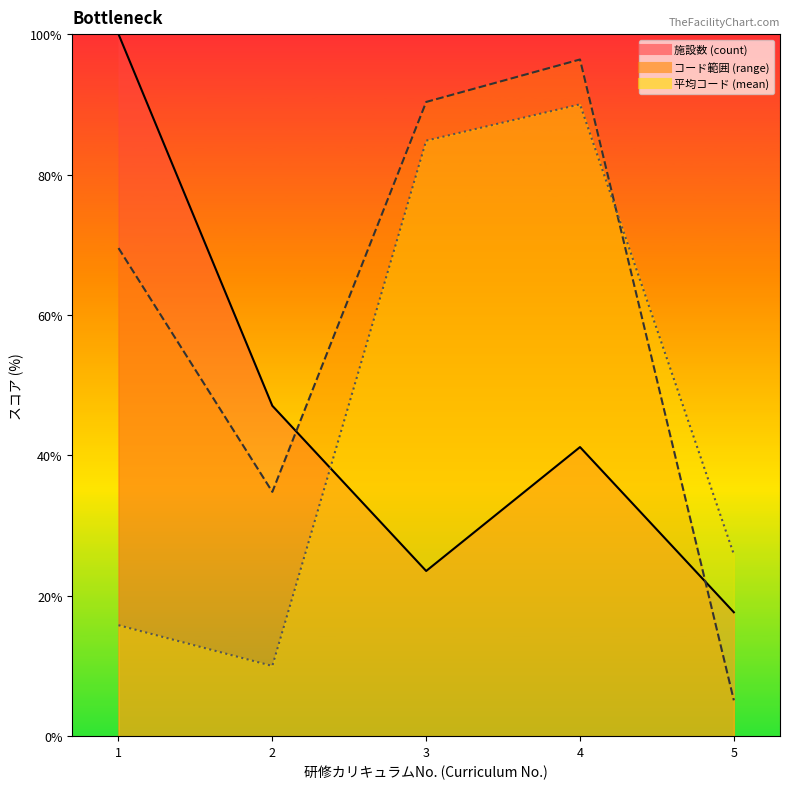

How many interior local valleys does the 平均コード line series have?

1